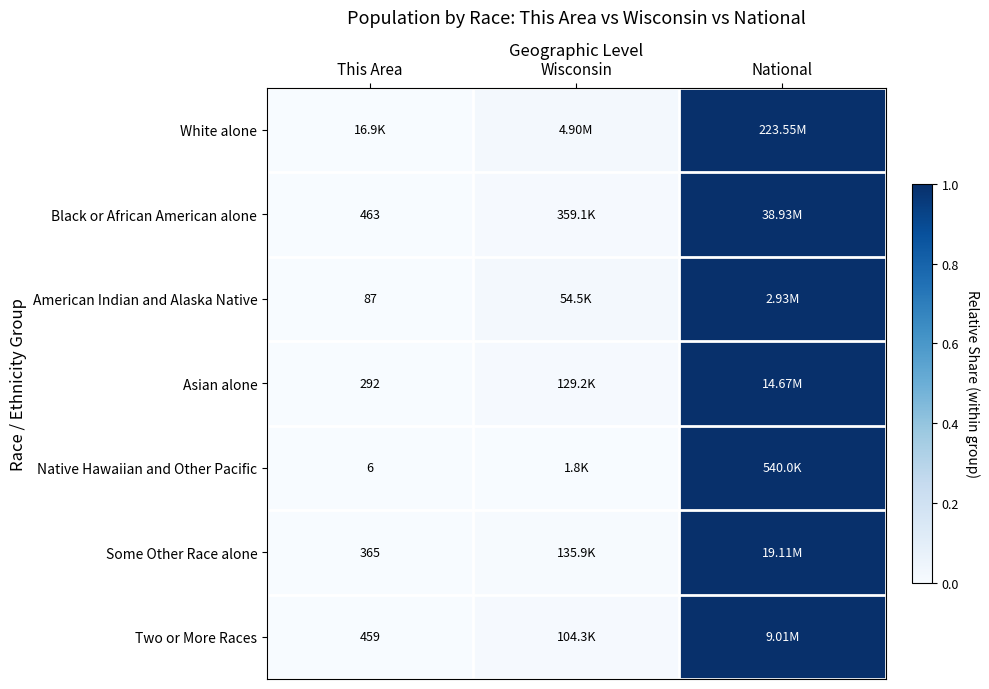

Is the value of Two or More Races at Wisconsin greater than the value of American Indian and Alaska Native at Wisconsin?

No